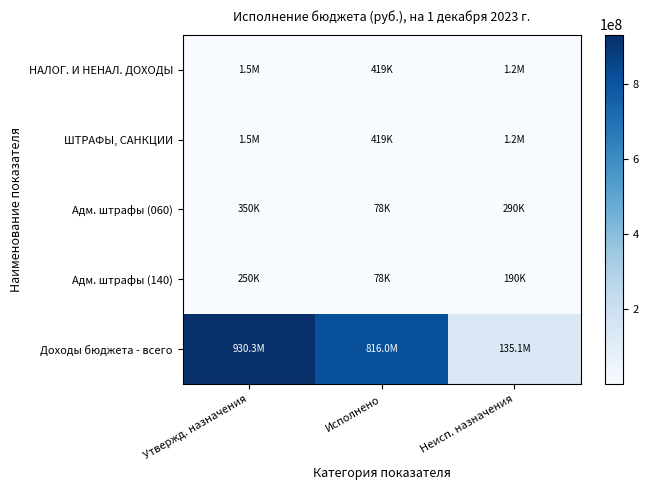

Between Неисп. назначения and Исполнено, which is larger?

Неисп. назначения